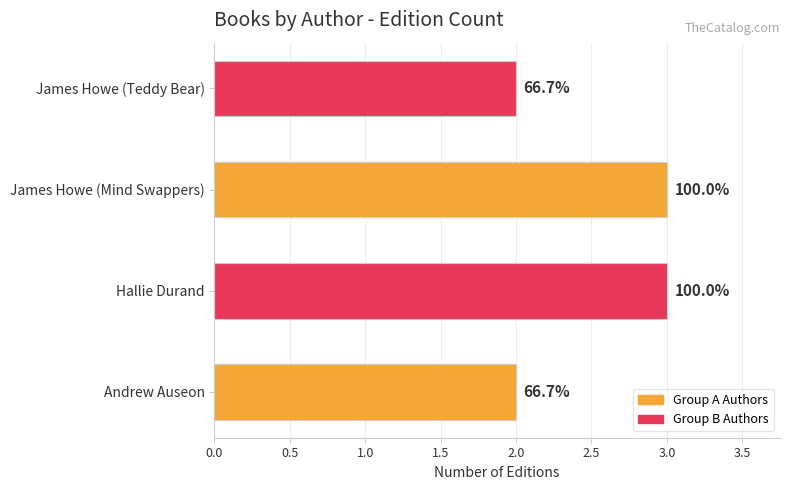

Does the chart contain stacked bars?

No